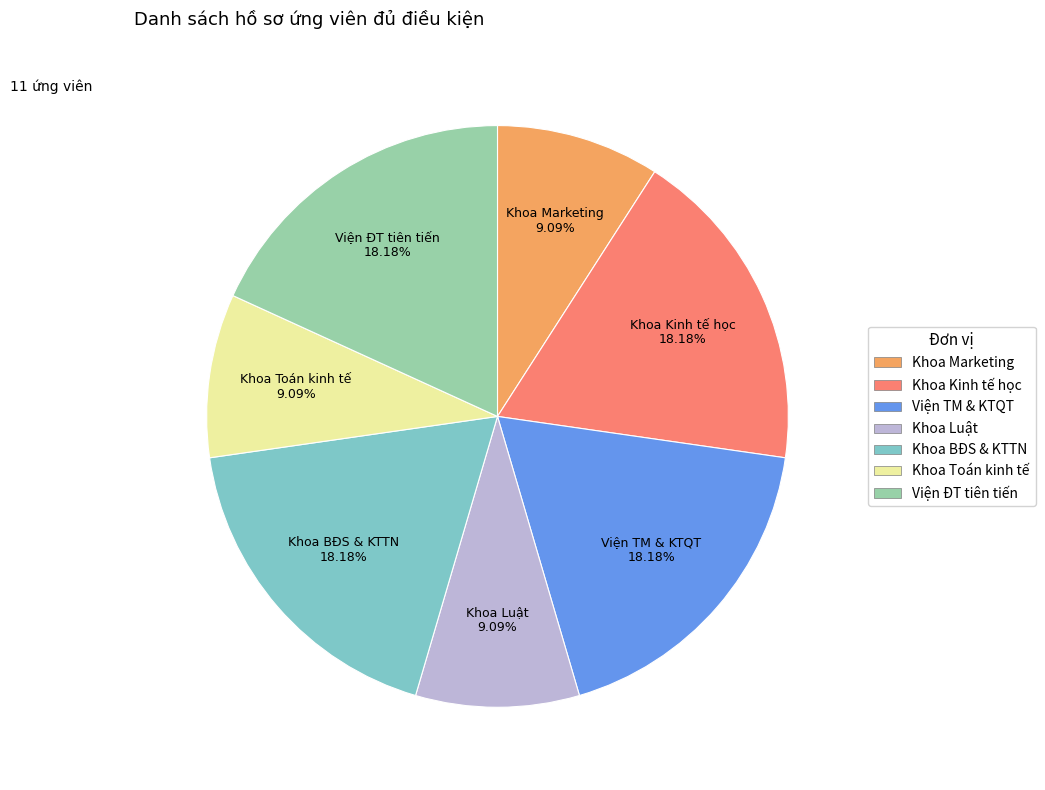

Does Khoa Kinh tế học represent more than half of the total?

No